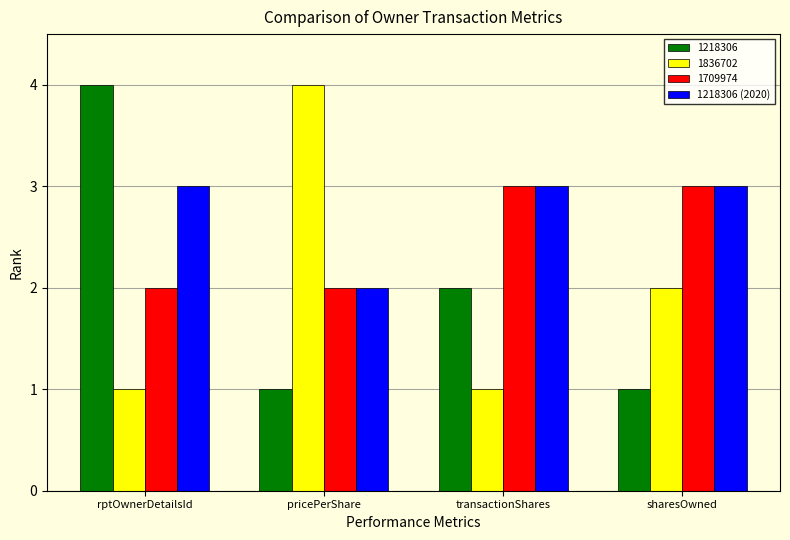

True or false: 1218306 has a value of 2 at rptOwnerDetailsId.

False